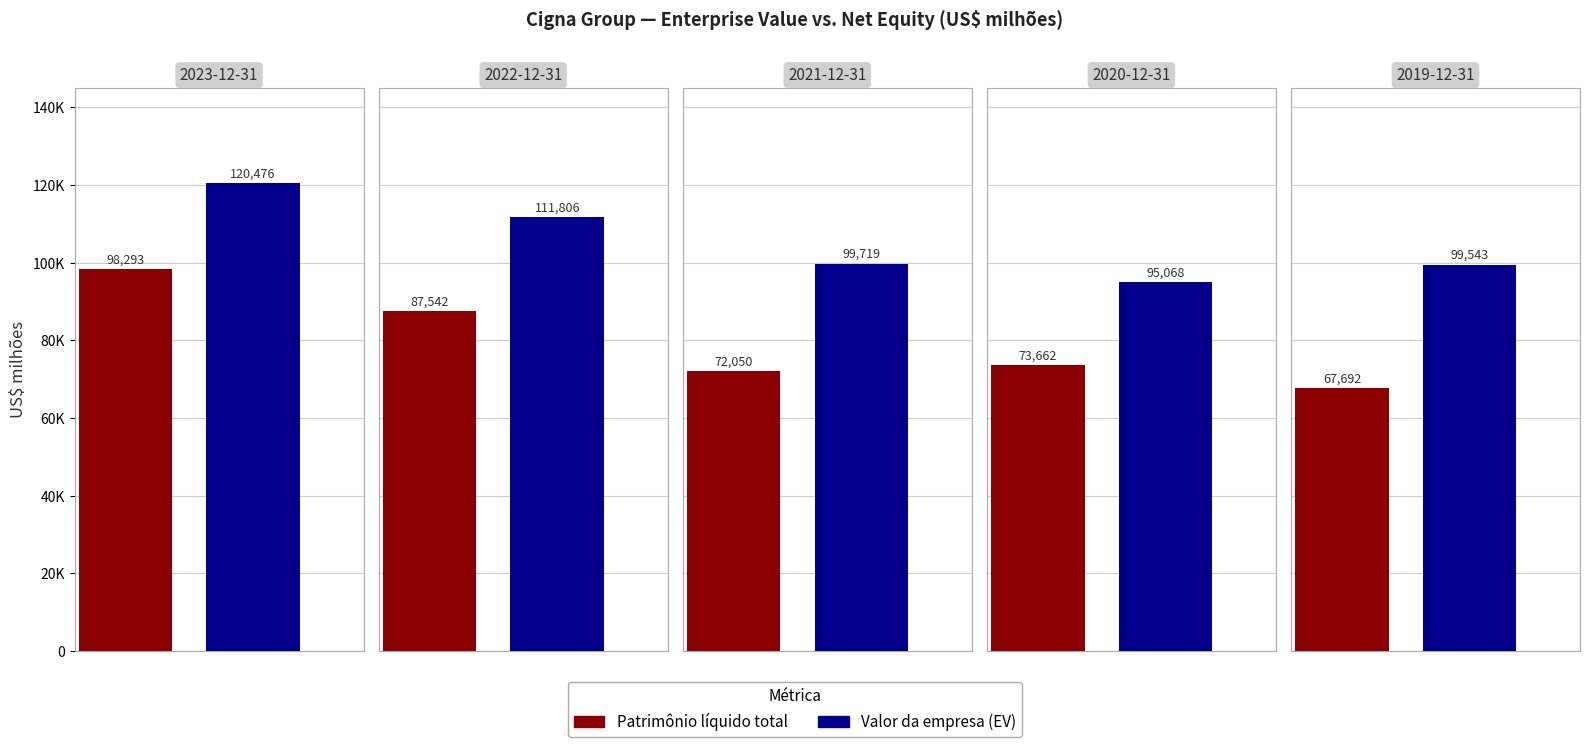

At how many categories does at least one series exceed 116304?

1